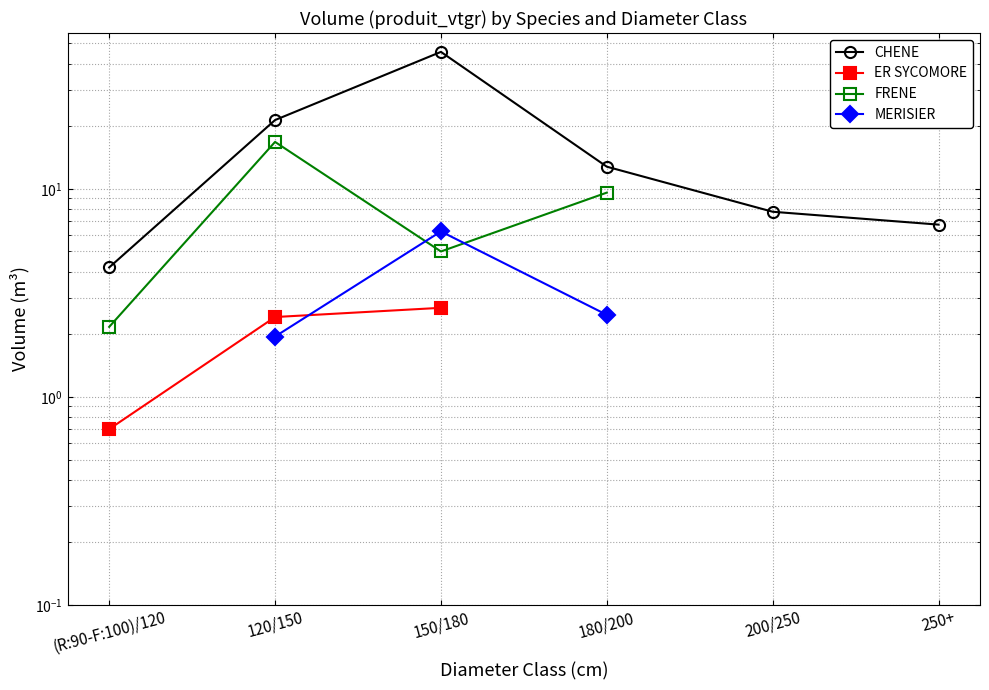

Which series has the largest range (max minus min)?

CHENE